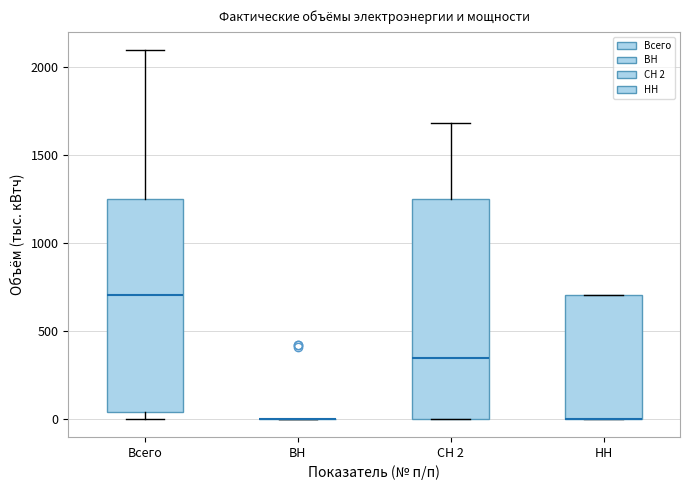

Where does the median line of the box for Всего sit on the y-axis? The values are not printed on the chart, so give them approximately, as read against the axis.

700